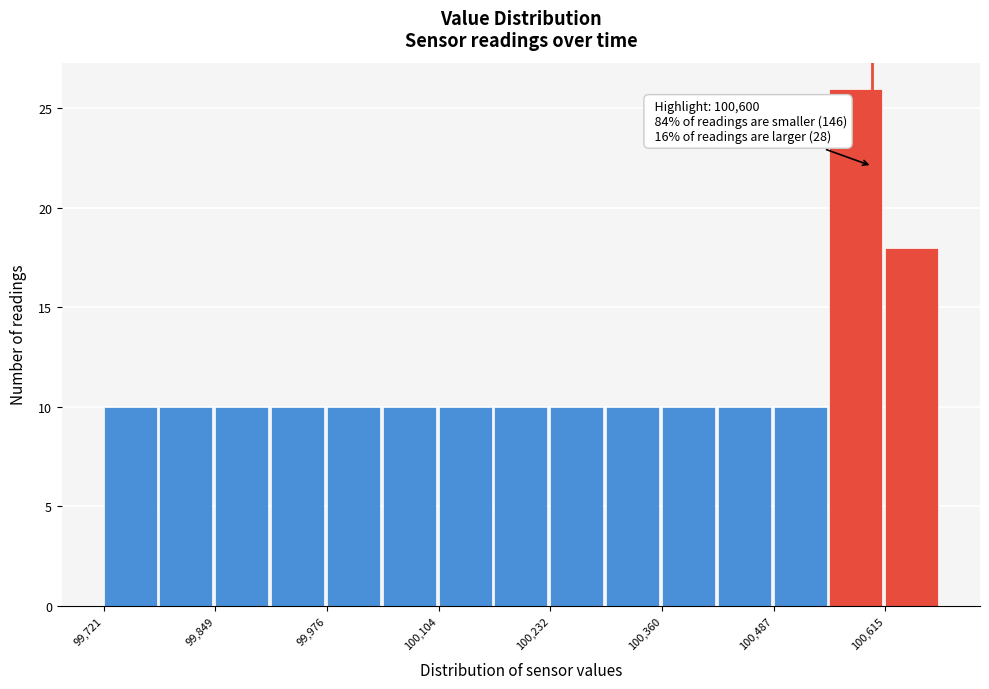

Read against the x-axis, roughly where is the centre of the tallest bar?

100580